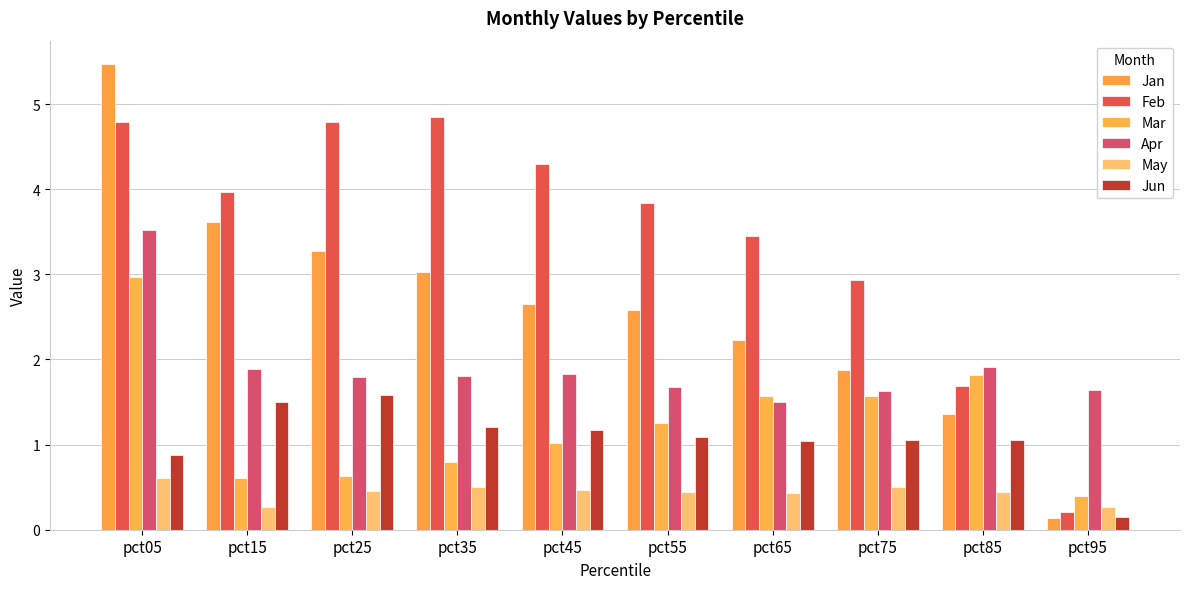

Is it true that Jan equals 1.4 at pct85?

True